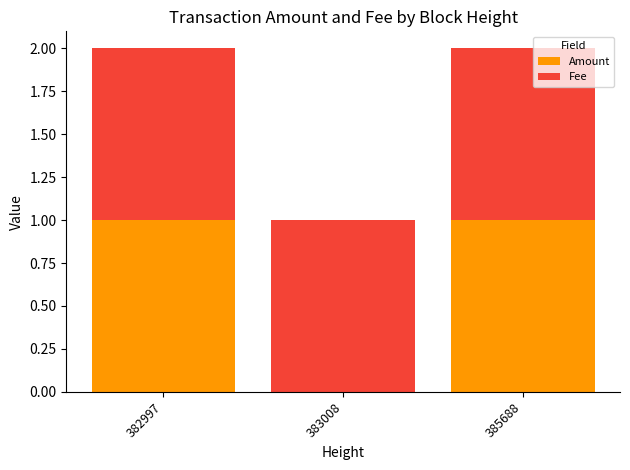

The value of Amount at 385688 is 1. True or false?

True